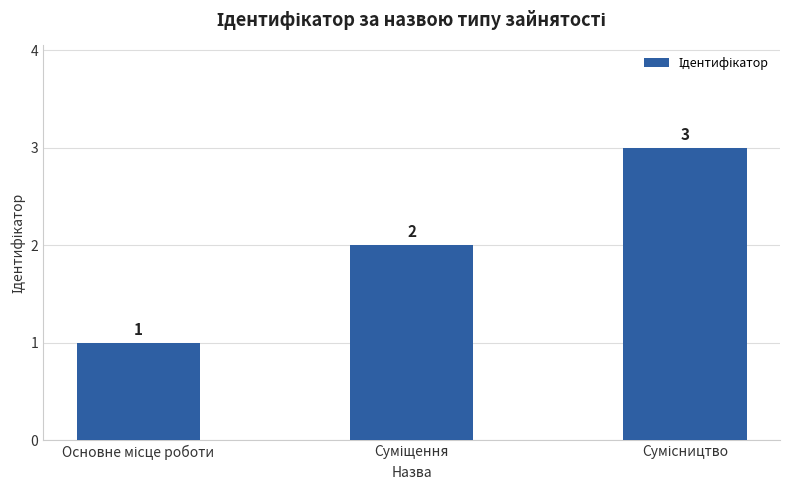

What is the greatest value displayed?

3